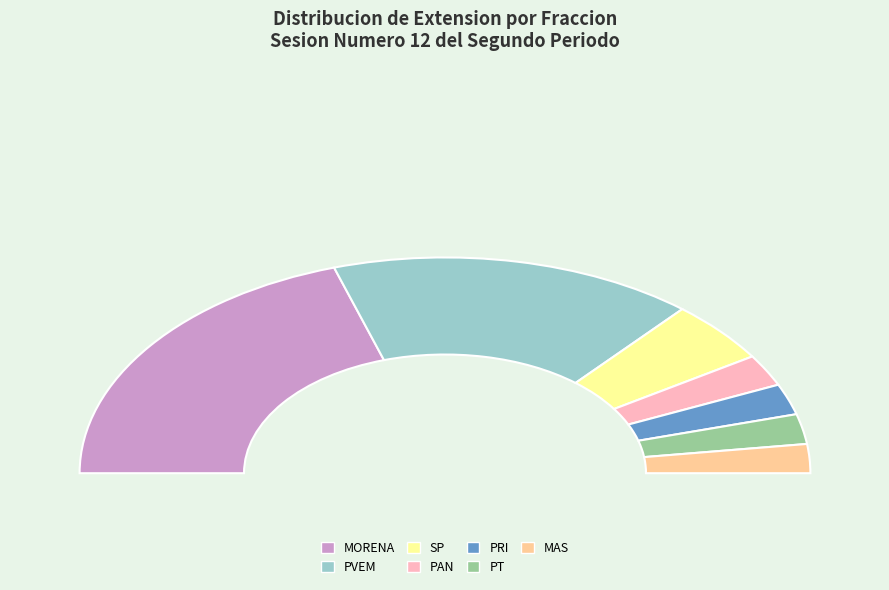

True or false: MORENA accounts for 45% of the total.

False